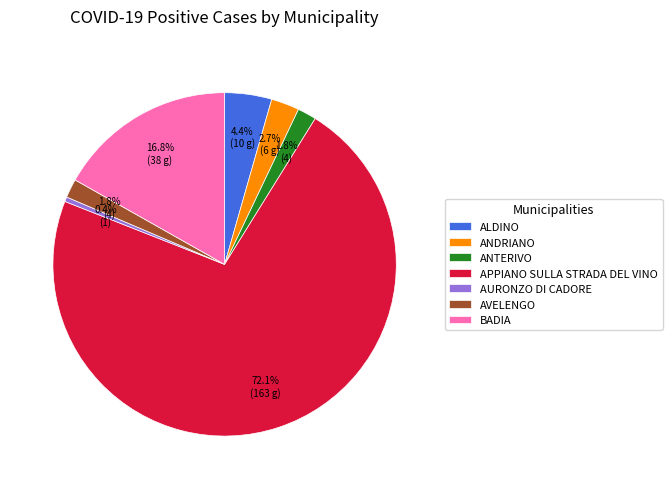

Is there any slice that represents more than half of the pie?

Yes